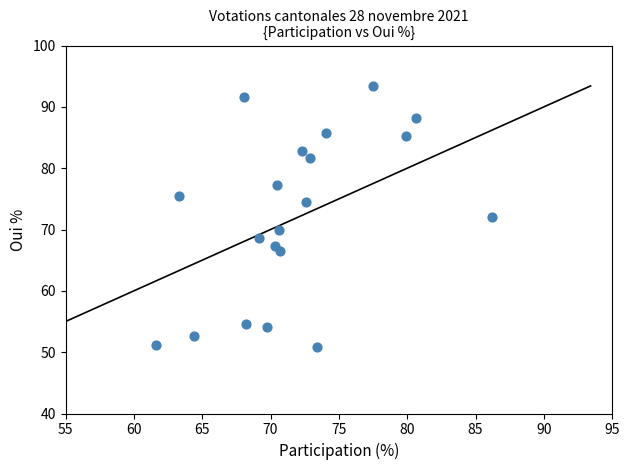

Count the number of points in this scatter plot.

20